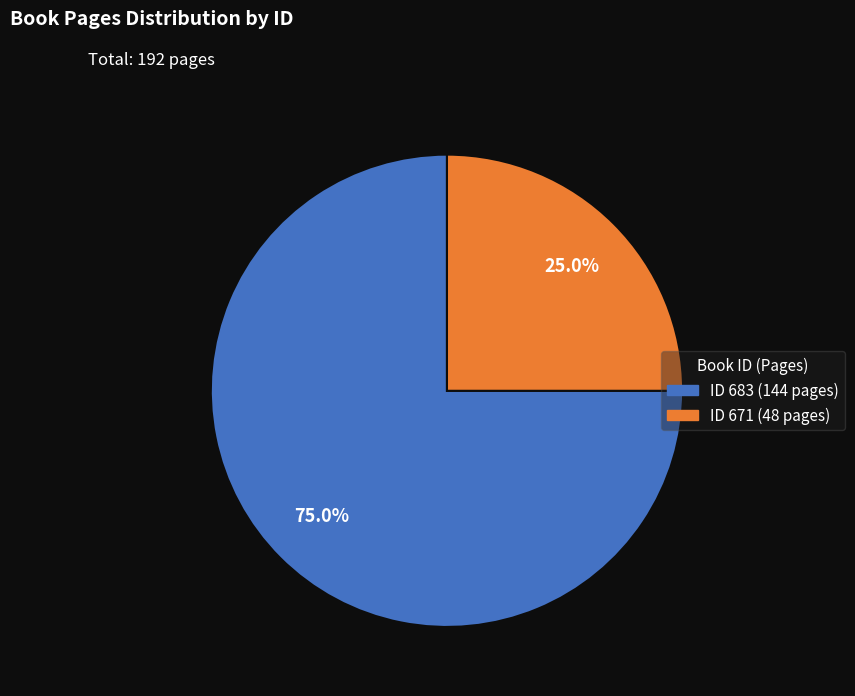

Is there any slice that represents more than half of the pie?

Yes